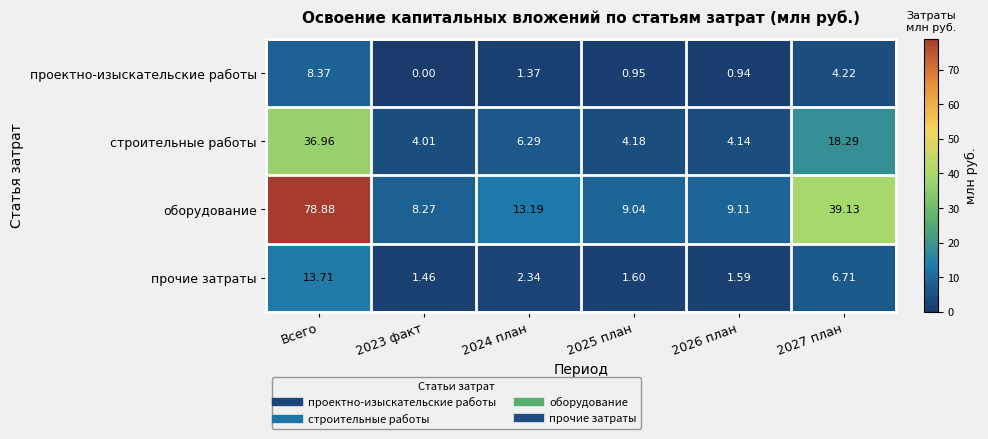

What is the spread (max minus min) of values at 2025 план?

8.1